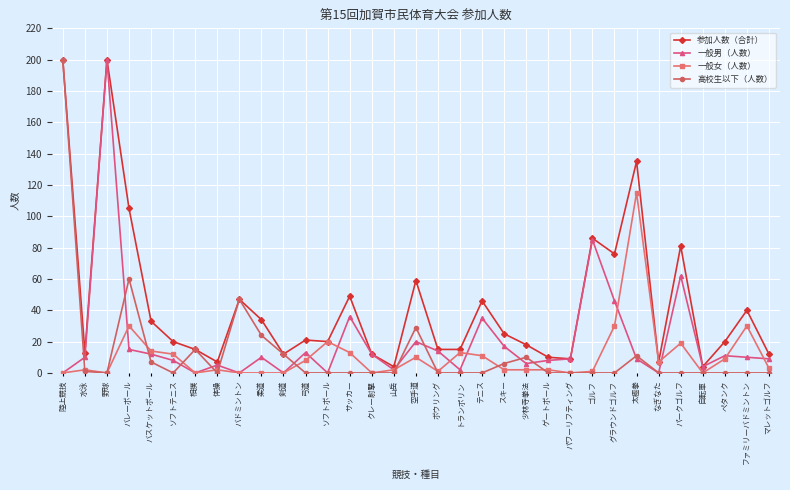

Rank the series at 柔道 from highest to lowest value.

参加人数（合計）, 高校生以下（人数）, 一般男（人数）, 一般女（人数）